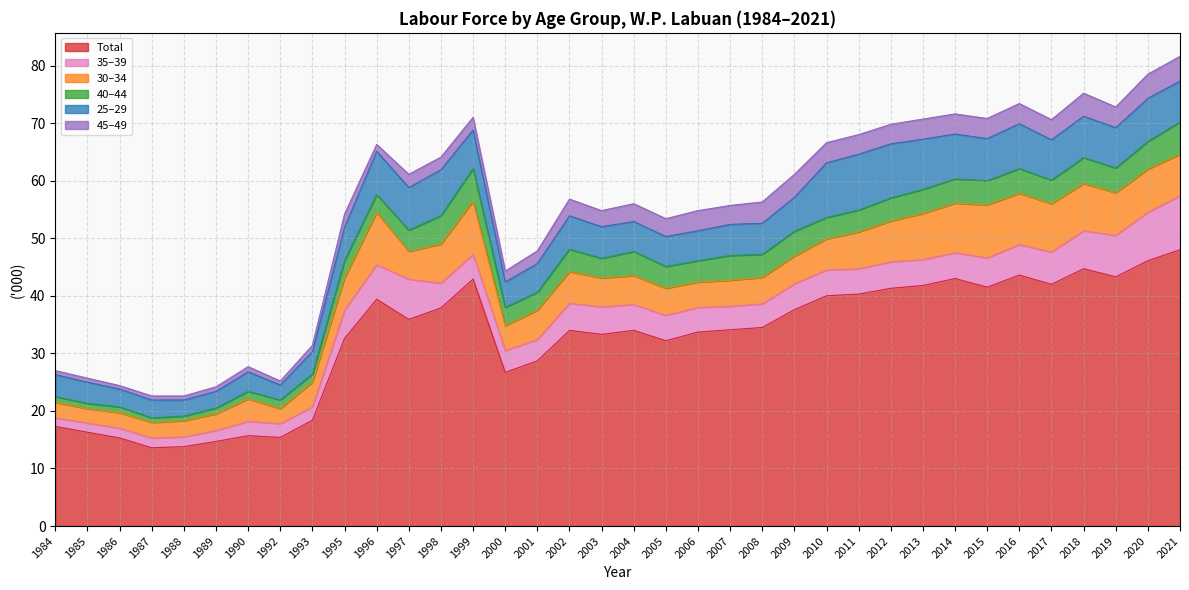

Reading left to right, transcribe all the data shown in this chart.

Total: 17.3	16.3	15.3	13.6	13.8	14.7	15.7	15.4	18.4	32.6	39.4	35.9	37.9	42.9	26.7	28.7	34.0	33.3	34.0	32.2	33.7	34.1	34.5	37.6	40.0	40.3	41.3	41.8	43.0	41.5	43.6	42.0	44.7	43.3	46.1	48.0
35–39: 1.5	1.6	1.7	1.7	1.7	1.9	2.5	2.4	2.3	4.9	6.0	7.0	4.3	4.3	3.8	3.7	4.7	4.8	4.5	4.4	4.3	4.1	4.1	4.5	4.5	4.4	4.6	4.5	4.5	5.1	5.3	5.6	6.6	7.2	8.4	9.4
30–34: 2.7	2.5	2.7	2.7	2.8	2.9	3.9	2.6	4.3	5.6	9.1	4.8	6.8	9.2	4.3	5.1	5.5	5.0	5.0	4.7	4.4	4.5	4.6	4.8	5.4	6.4	7.1	8.0	8.6	9.2	8.9	8.4	8.2	7.4	7.5	7.2
40–44: 1.0	0.9	1.0	0.8	0.8	1.0	1.3	1.5	1.4	3.0	3.1	3.7	4.9	5.7	3.2	3.1	3.9	3.4	4.2	3.8	3.7	4.3	4.0	4.3	3.7	3.8	4.0	4.2	4.2	4.2	4.3	4.1	4.5	4.3	4.8	5.6
25–29: 3.8	3.7	3.1	3.1	2.8	2.9	3.4	2.6	3.9	5.8	7.5	7.4	8.0	6.7	4.4	5.0	5.8	5.5	5.2	5.2	5.2	5.4	5.4	5.9	9.5	9.7	9.4	8.7	7.8	7.3	7.8	7.0	7.2	7.0	7.5	7.1
45–49: 0.7	0.7	0.6	0.7	0.7	0.8	0.9	0.7	1.1	2.3	1.2	2.3	2.2	2.2	1.9	2.2	2.9	2.8	3.1	3.1	3.5	3.3	3.7	4.0	3.5	3.4	3.4	3.5	3.5	3.5	3.5	3.5	4.0	3.6	4.2	4.3